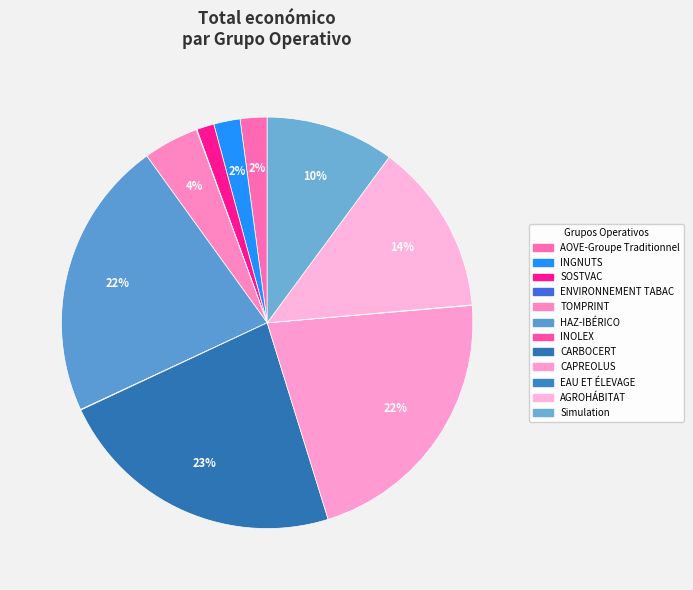

Is there a majority slice in this chart?

No